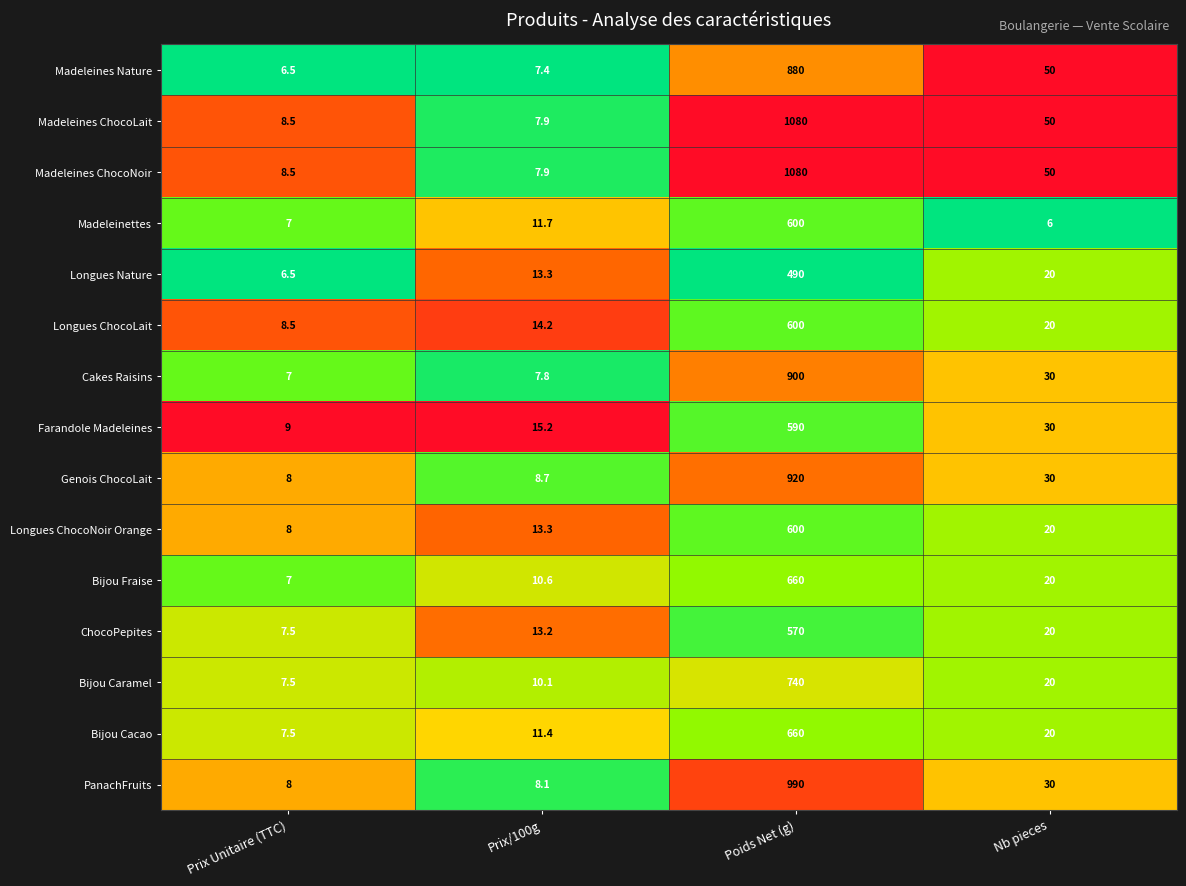

Read the Madeleinettes value at Prix/100g.

11.7